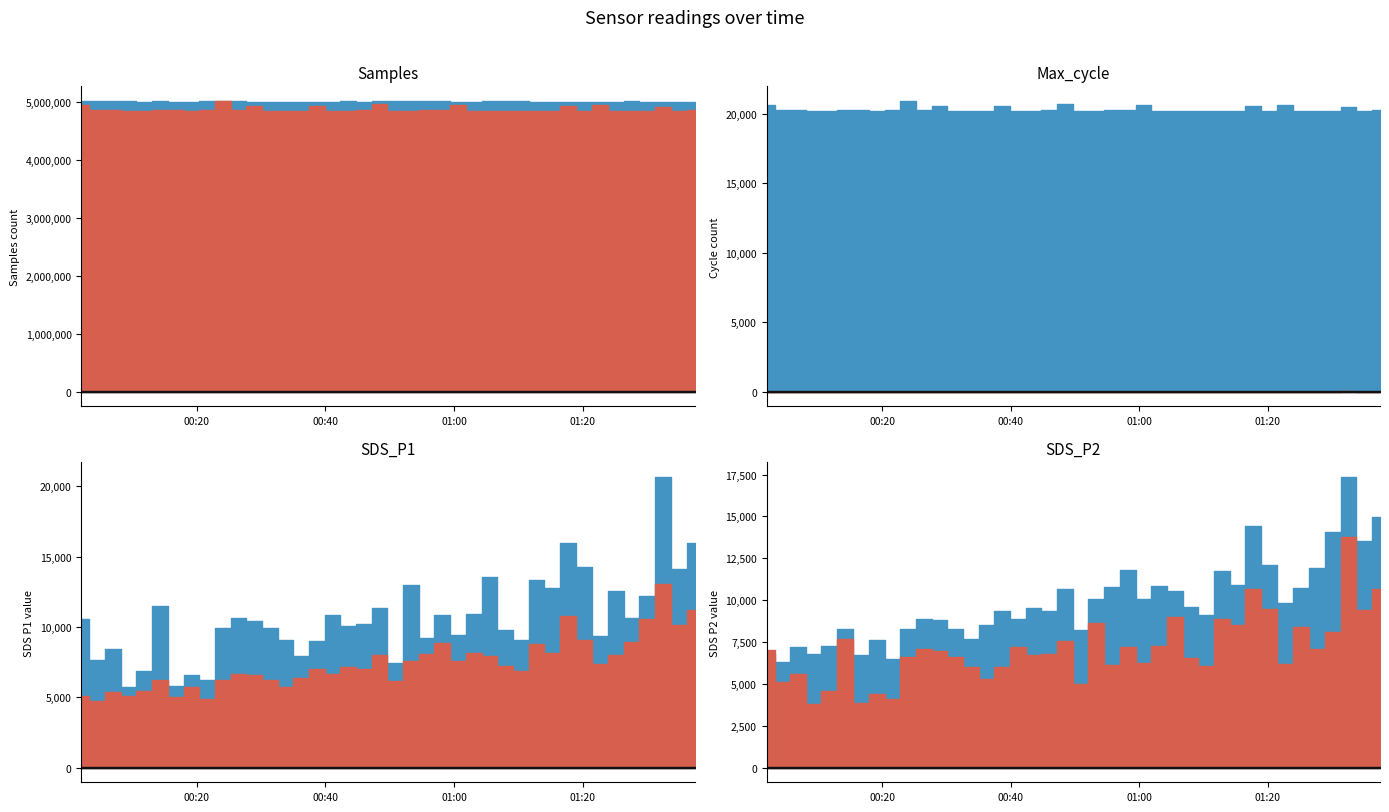

What is the difference between the second highest and minimum values in the Samples series?

21102.0